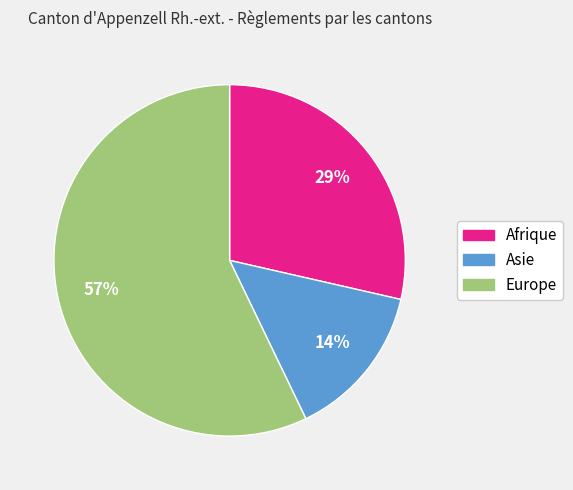

What percentage is the Europe slice, to the nearest percent?

57%